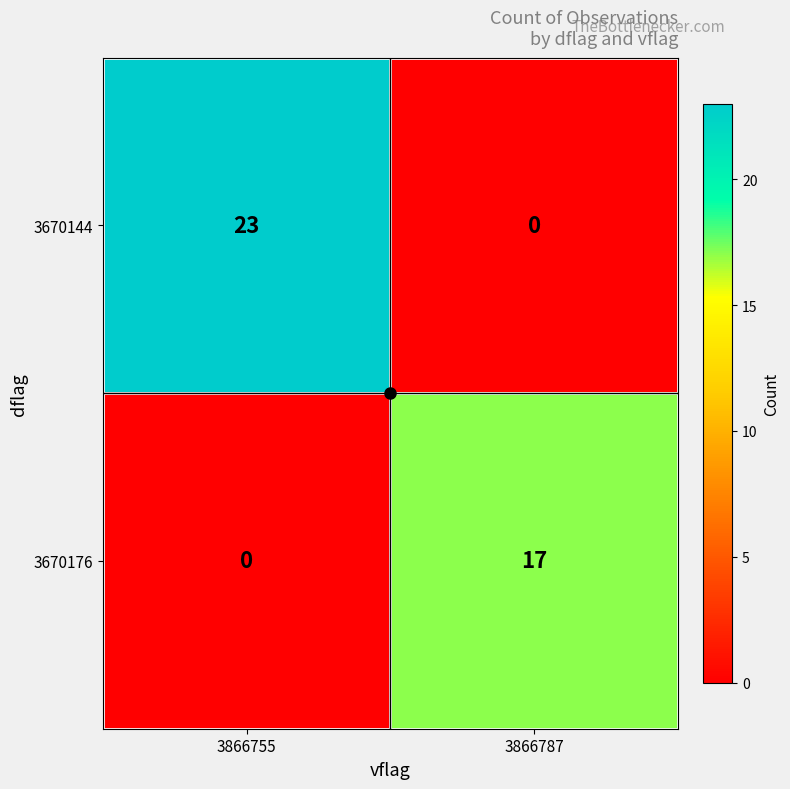

Which series has the widest spread of values?

3670144